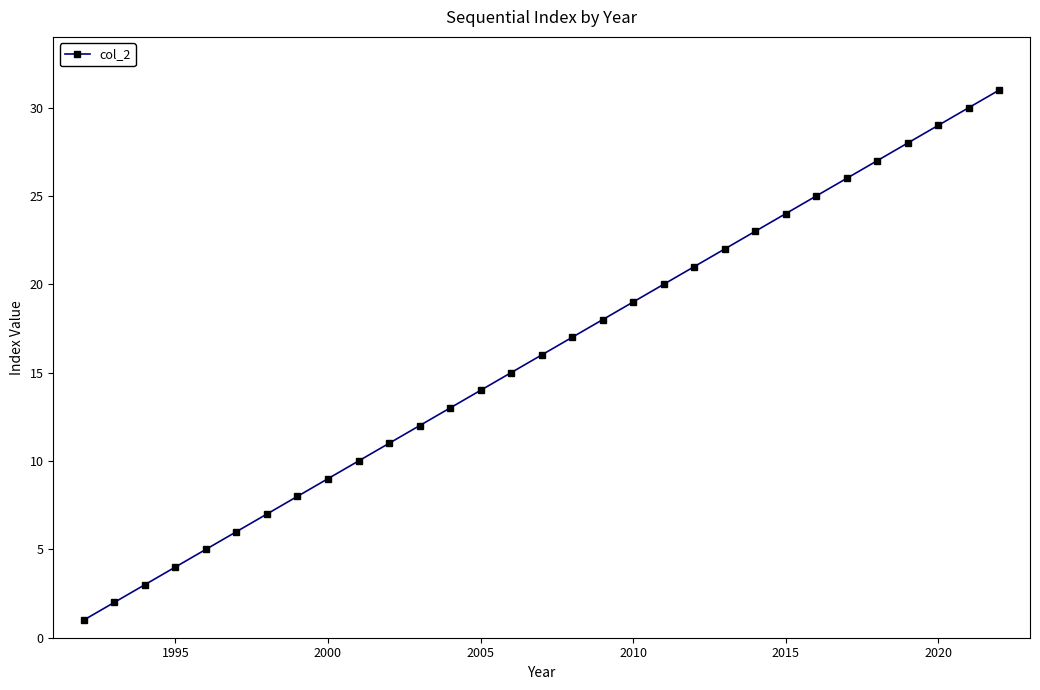

What is the difference between the maximum and second lowest values?

29